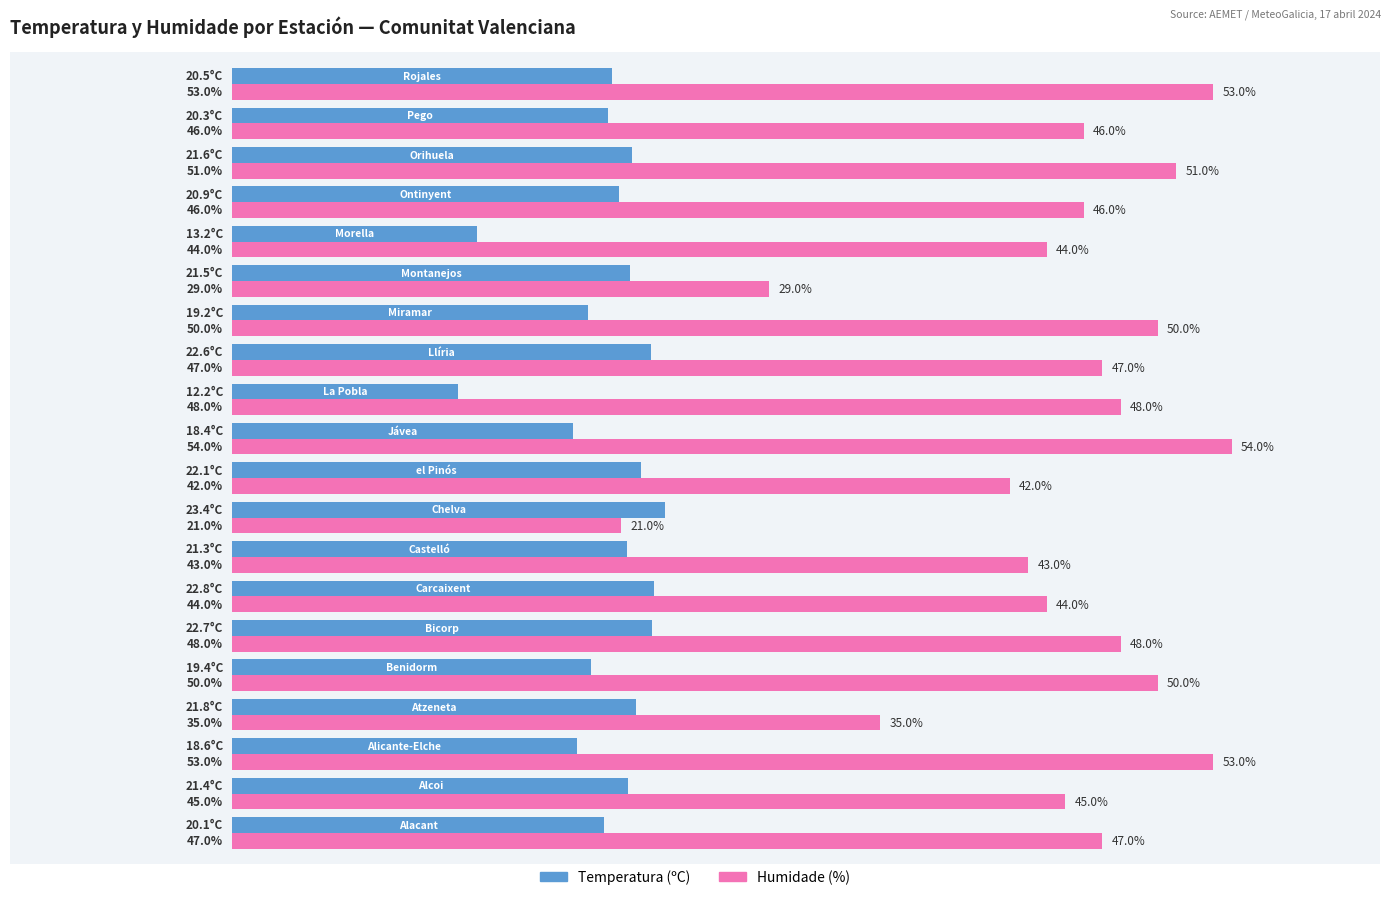

Which series has the largest total across all categories?

Humidade (%)